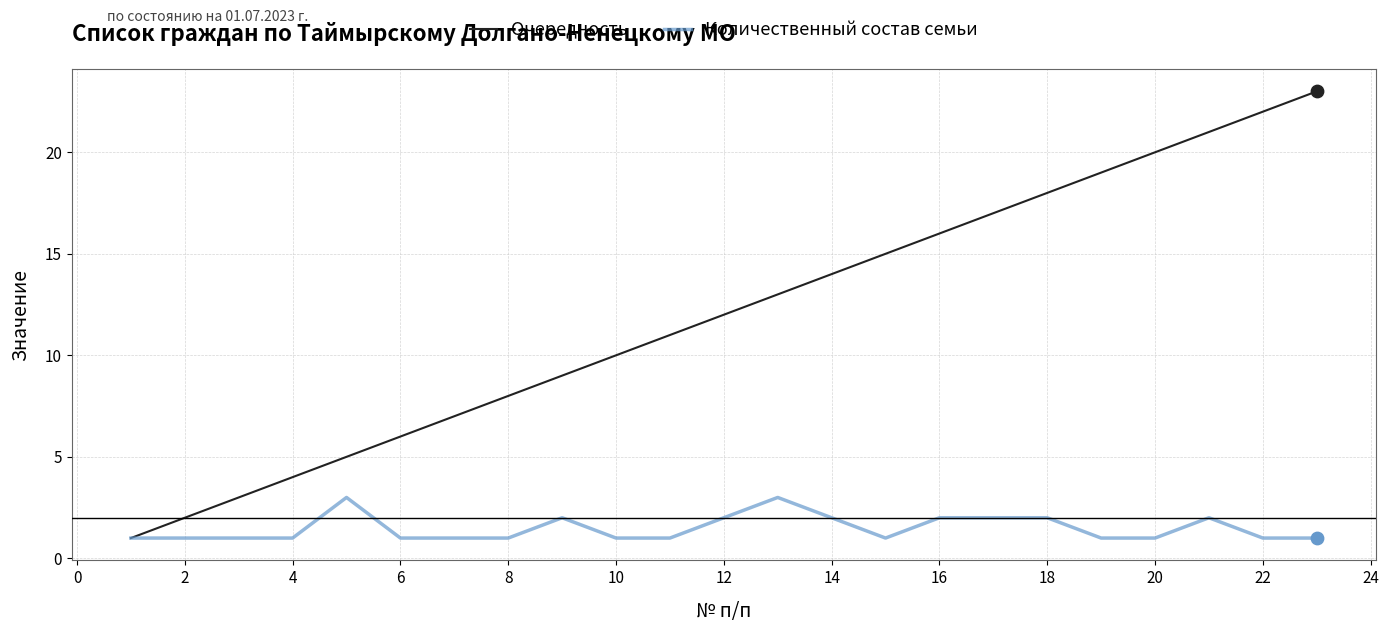

Which series has the largest total across all categories?

Очередность